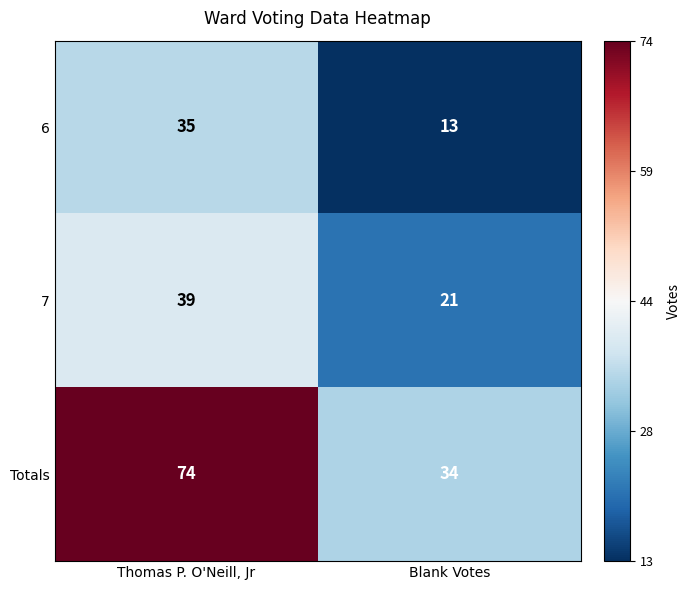

At Thomas P. O'Neill, Jr, list the series in order from largest to smallest.

Totals, 7, 6